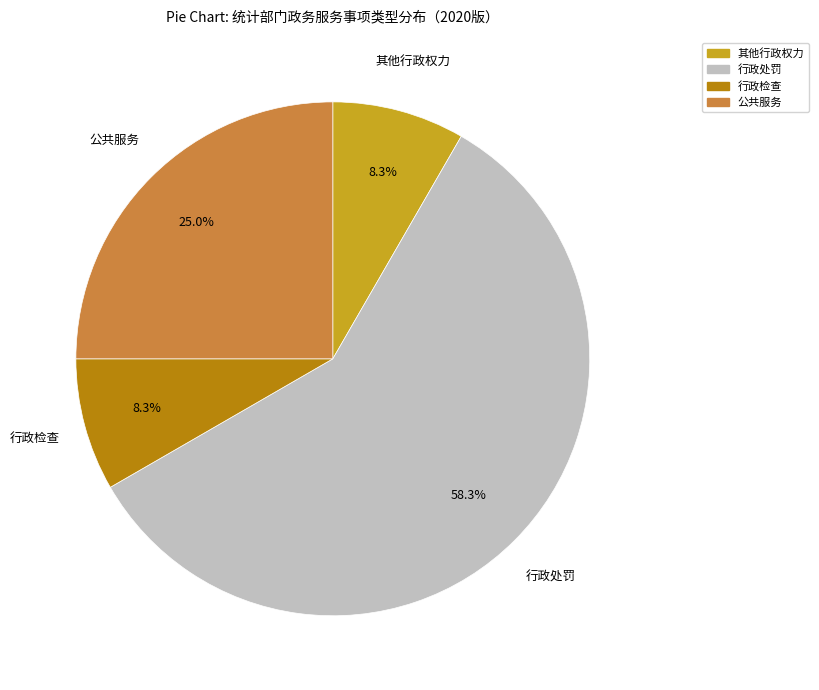

To the nearest percent, what is the difference between the largest and smallest slice percentages?

50%